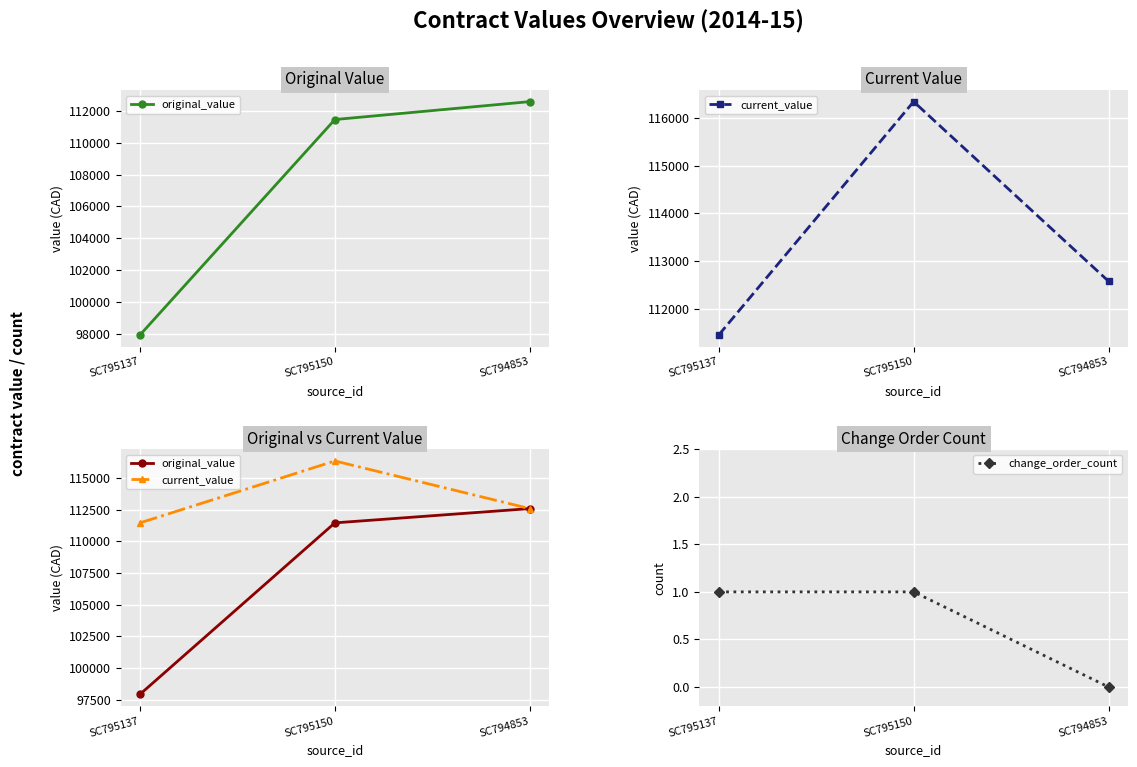

How many values in the original_value series are below 111455?

1